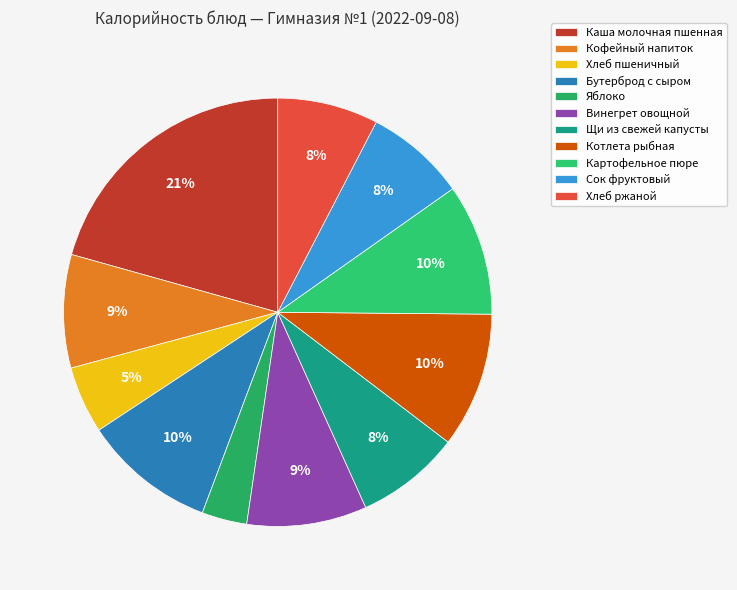

To the nearest percent, what is the average slice percentage?

9%